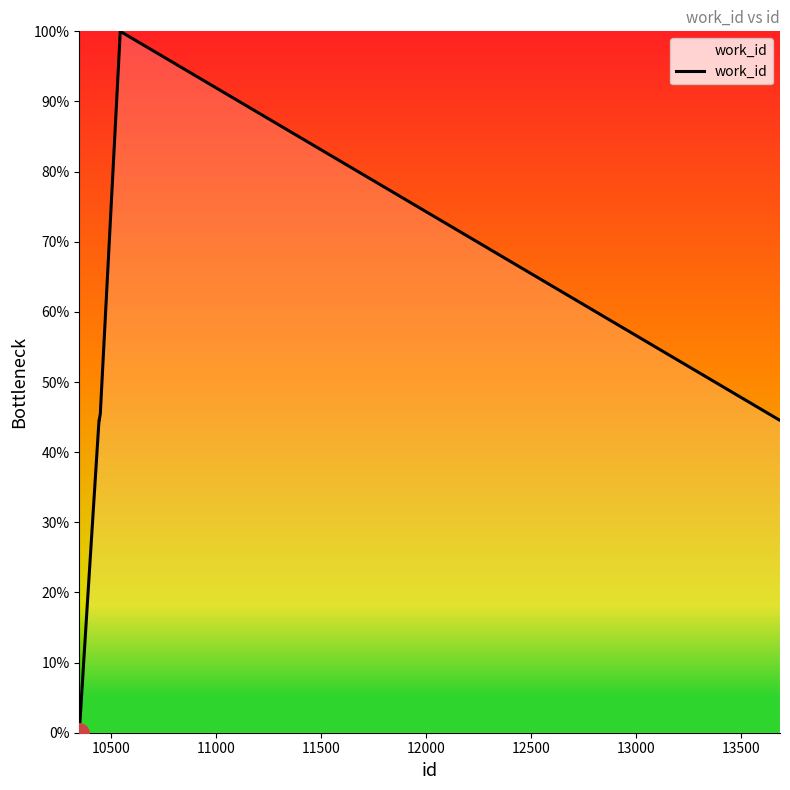

What is the greatest value displayed?

100.0